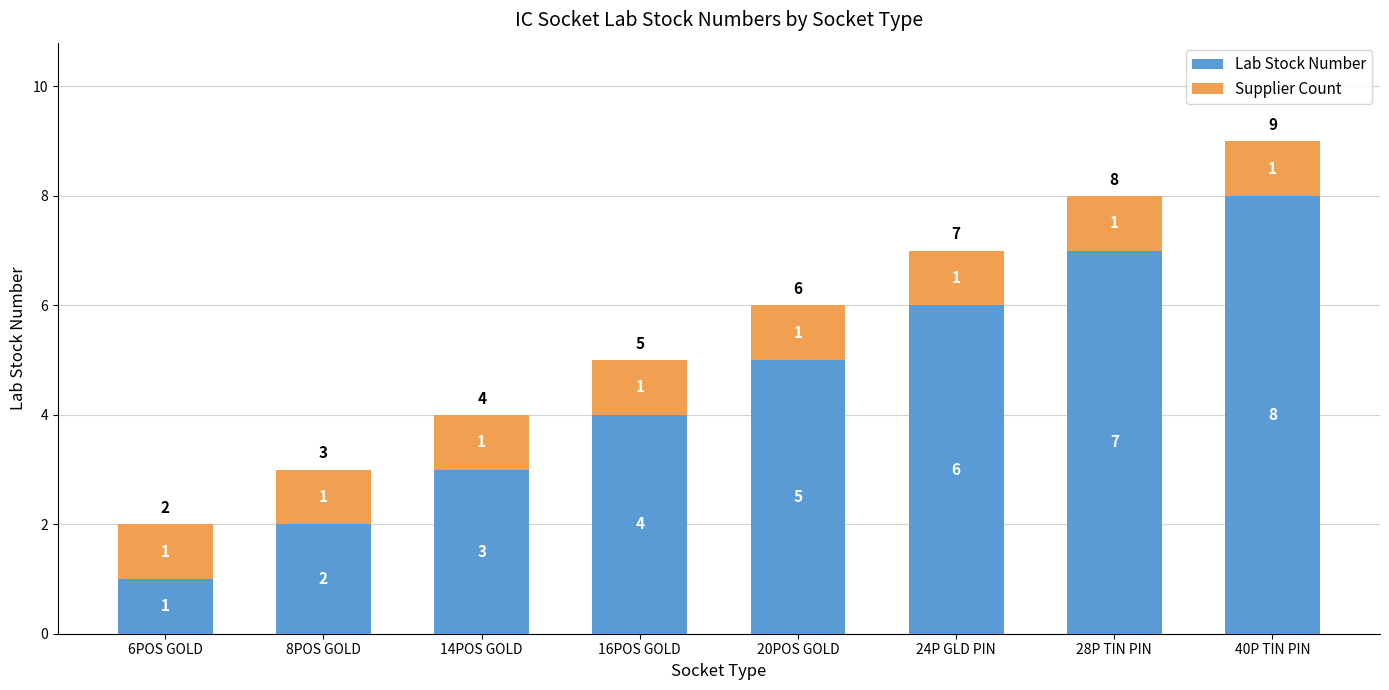

At which label is Lab Stock Number closest to 4?

16POS GOLD